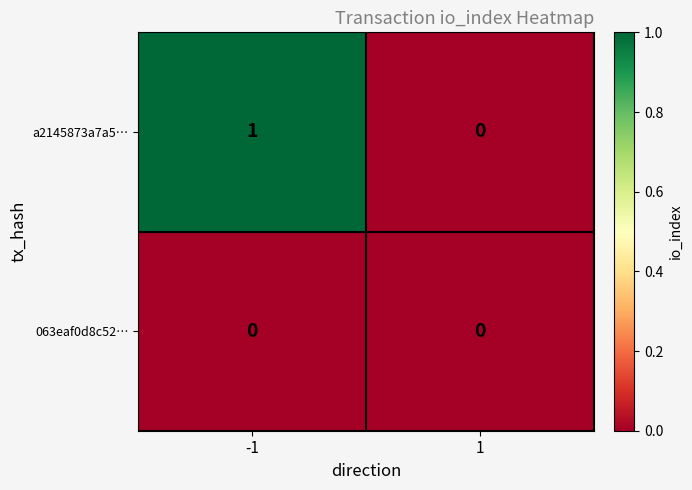

Reading left to right, list all the values displayed in this chart.

a2145873a7a5…: 1	0
063eaf0d8c52…: 0	0